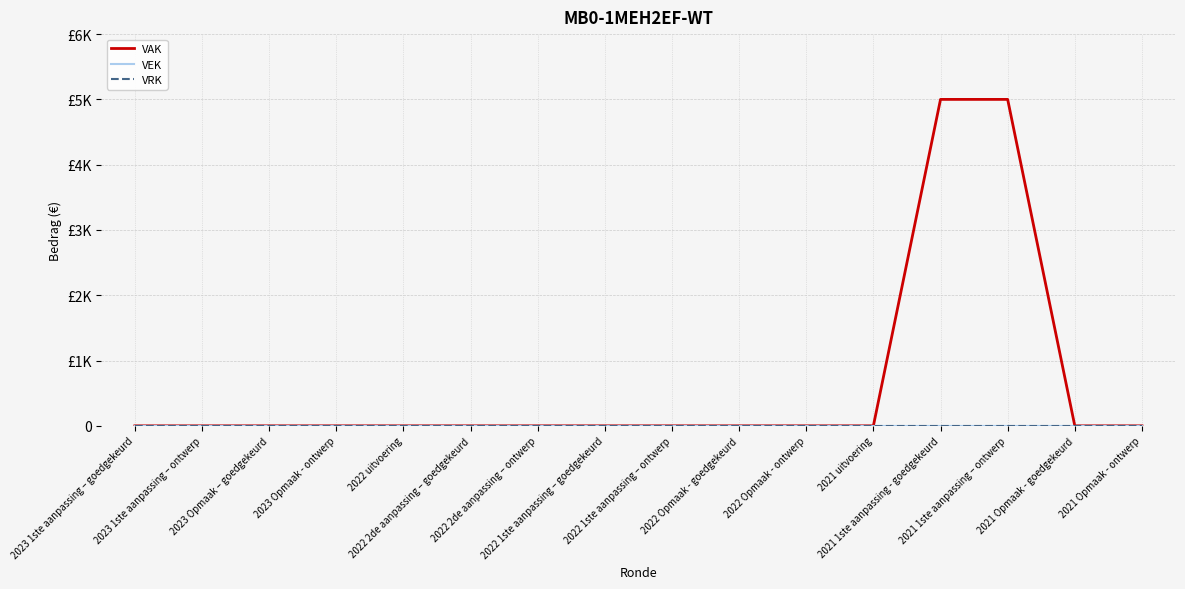

Reading right to left, transcribe all the data shown in this chart.

VAK: 0	0	5000	5000	0	0	0	0	0	0	0	0	0	0	0	0
VEK: 0	0	0	0	0	0	0	0	0	0	0	0	0	0	0	0
VRK: 0	0	0	0	0	0	0	0	0	0	0	0	0	0	0	0